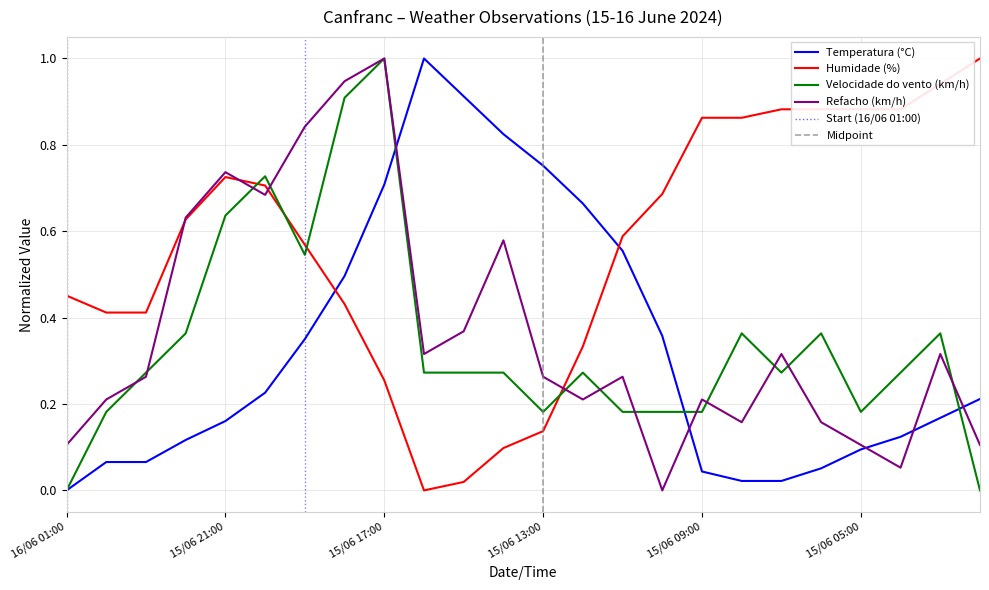

What is the sum of all Humidade (%) values?

13.6